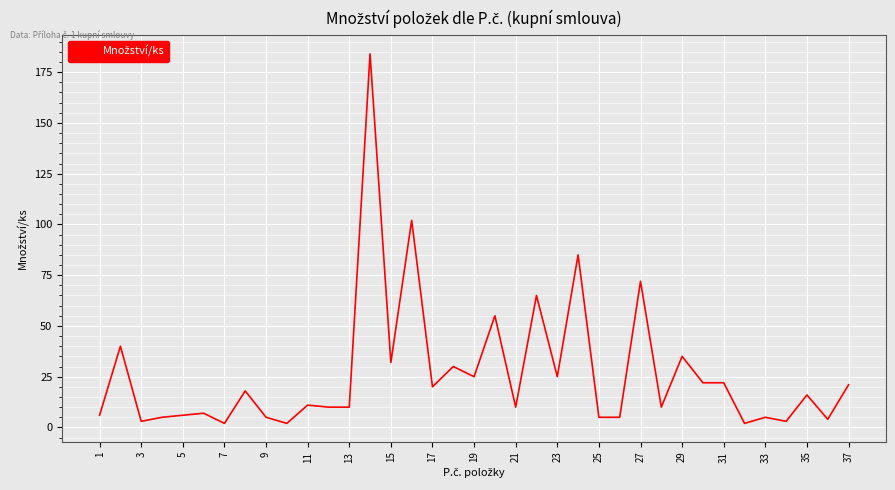

What is the average value?

26